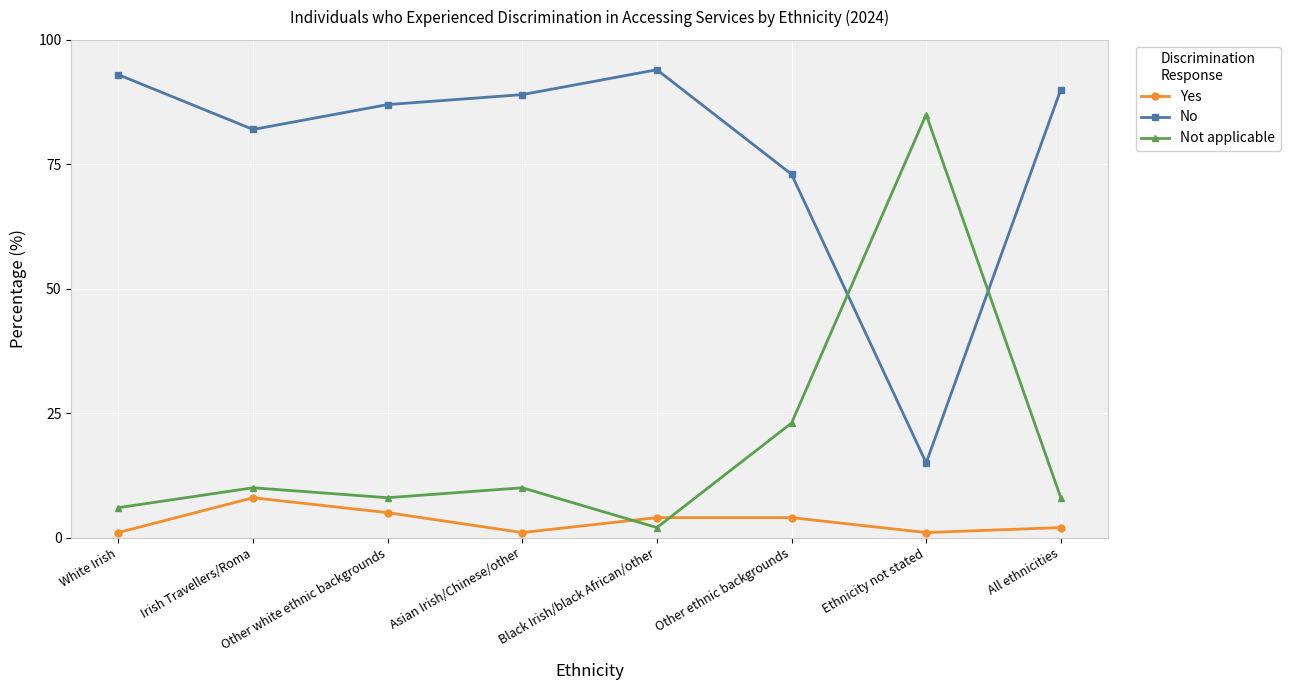

Does the chart have visible grid lines?

Yes